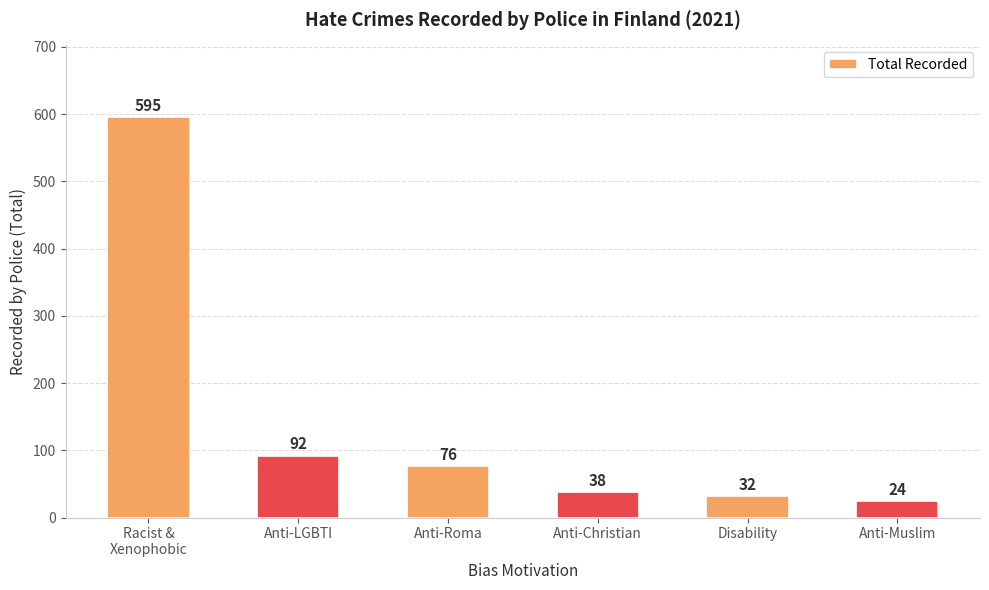

Are the bars grouped side by side (vs. stacked)?

No